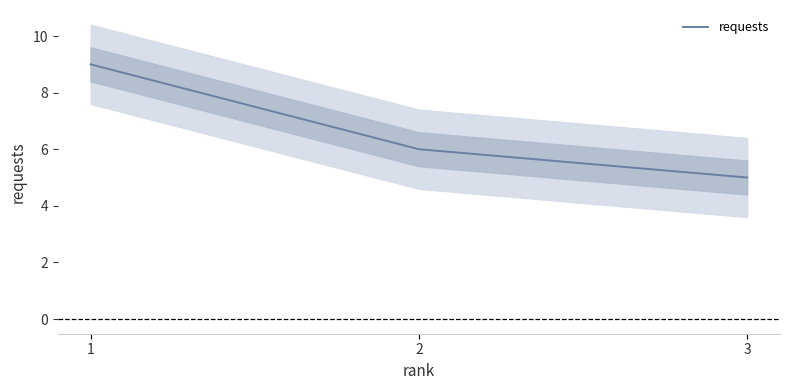

List the labels in order of value, smallest first.

3, 2, 1